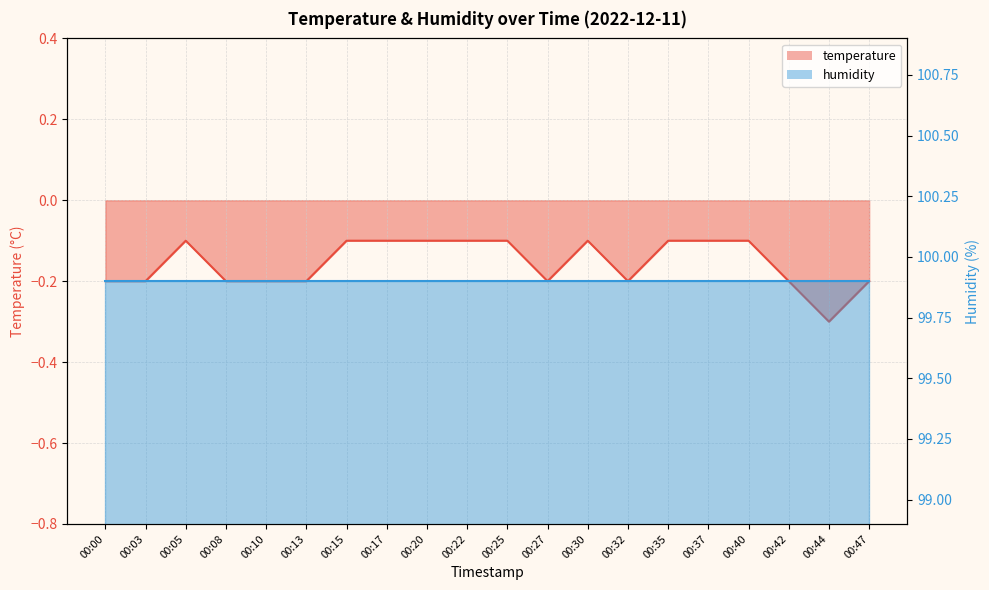

What is the sum of all values?

-3.1